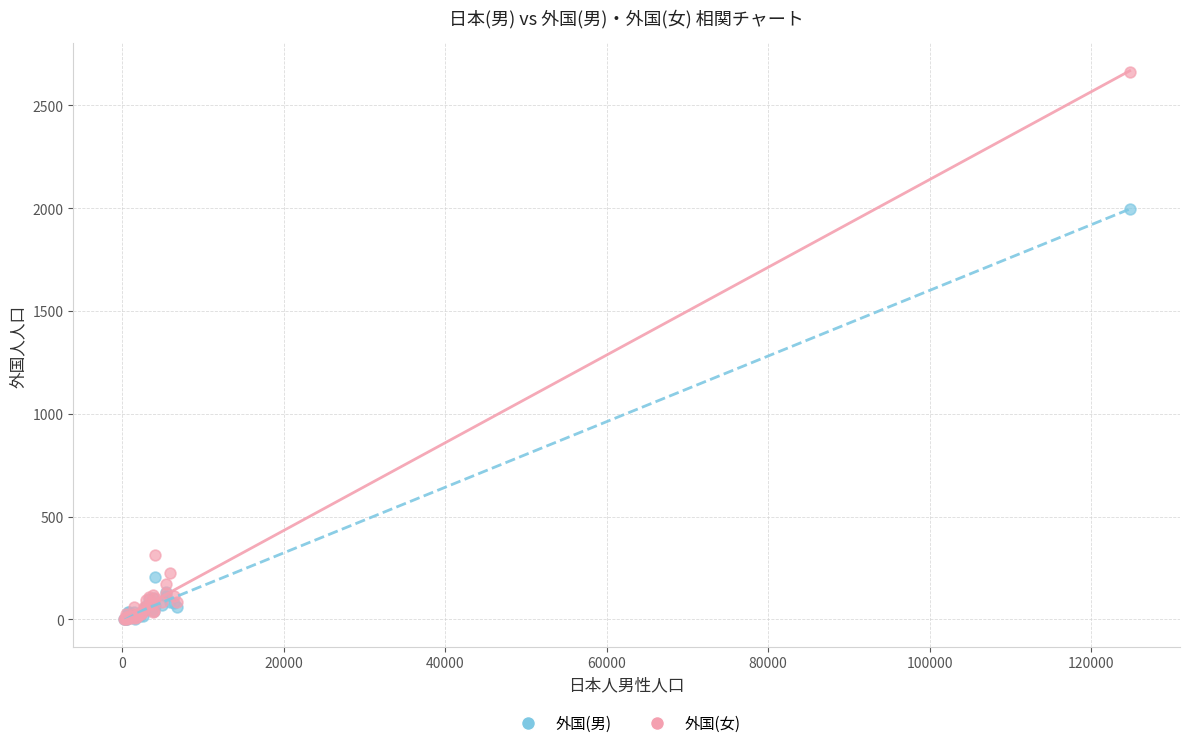

In the 外国(男) series, what Y value is closest to 998?

205